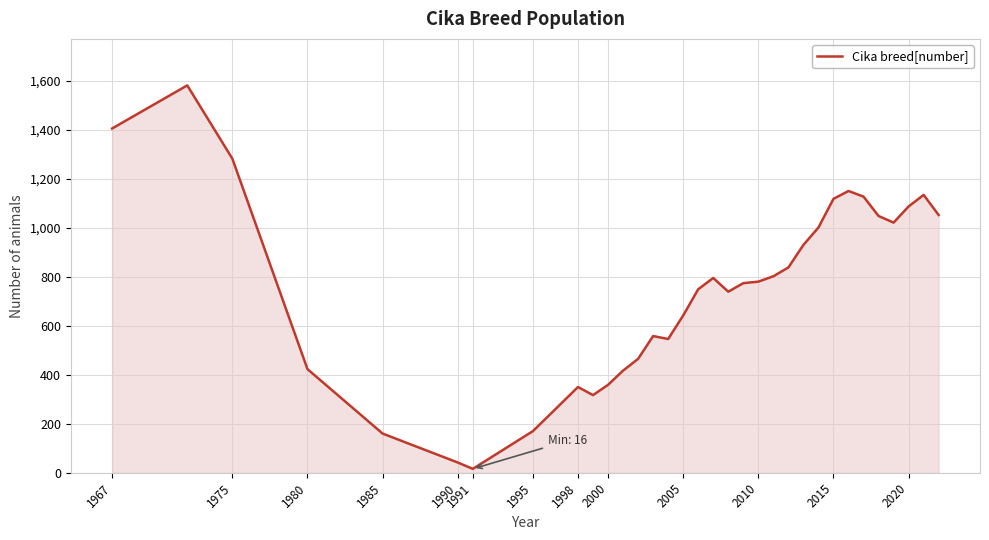

What is the greatest value displayed?

1581